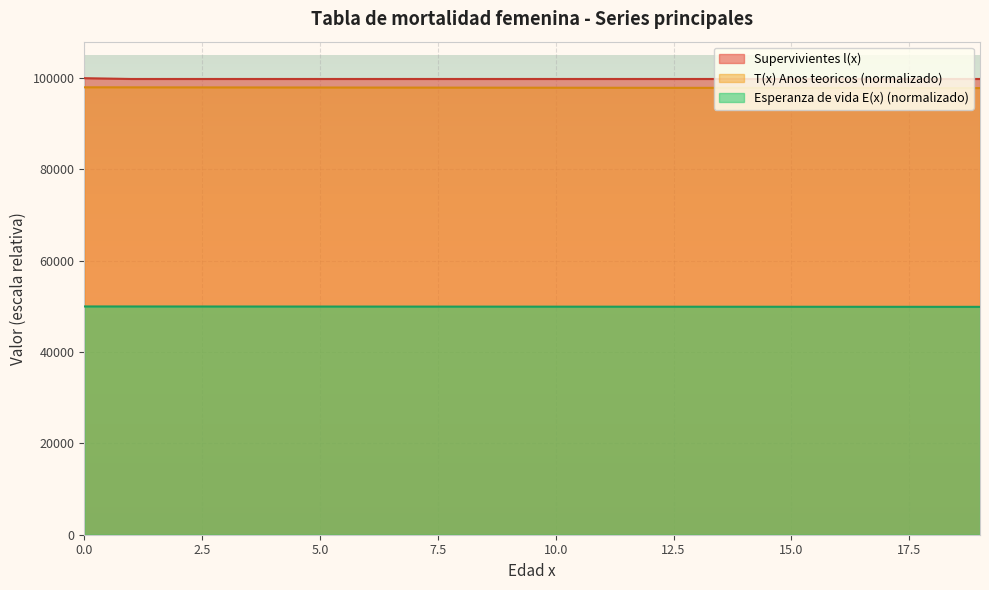

How many lines are shown in the chart?

3